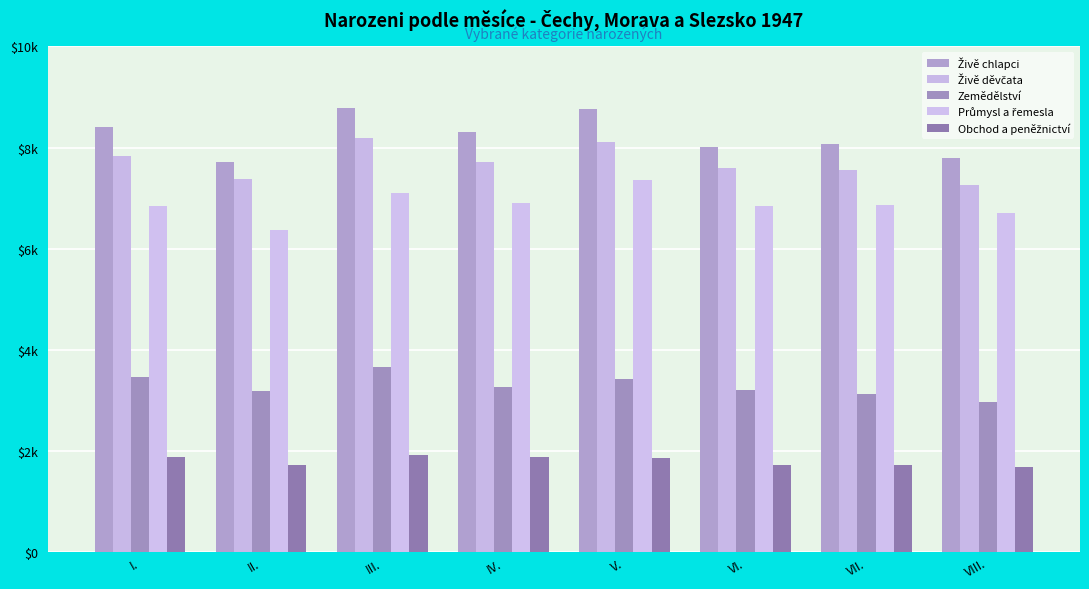

List the labels in order of Zemědělství value, largest first.

III., I., V., IV., VI., II., VII., VIII.